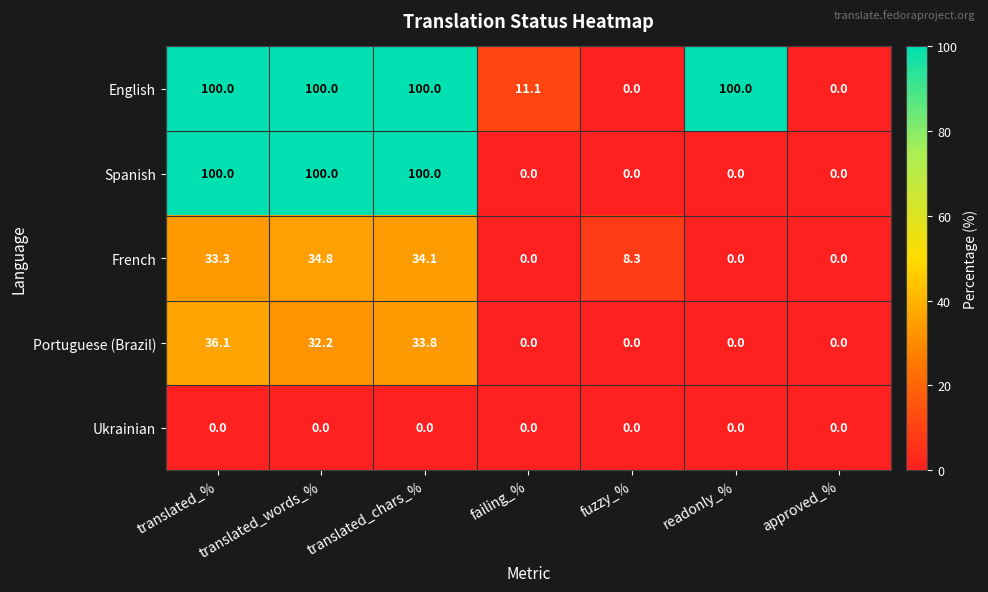

What is the difference between the second highest and minimum values in the Spanish series?

100.0